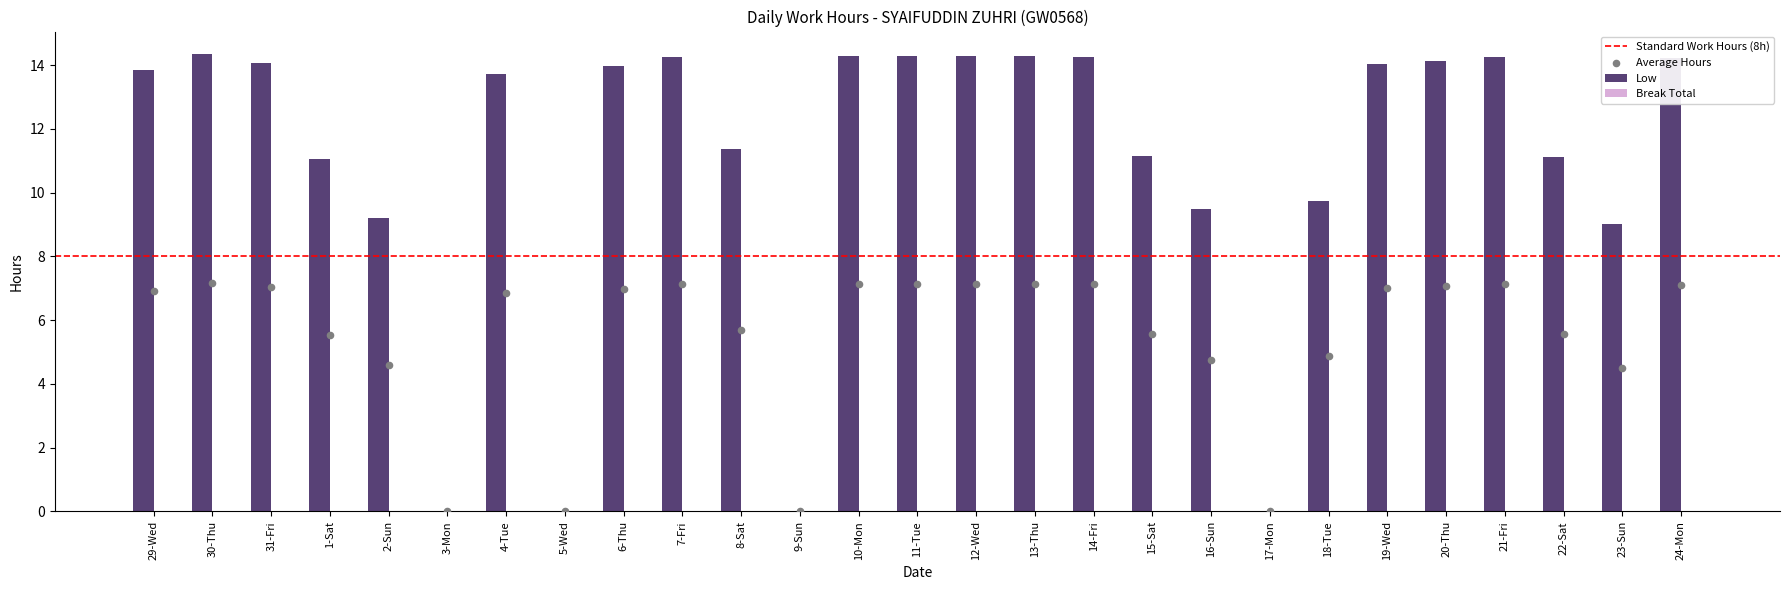

Approximately how many times larger is the value at 18-Tue compared to 15-Sat?

0.9